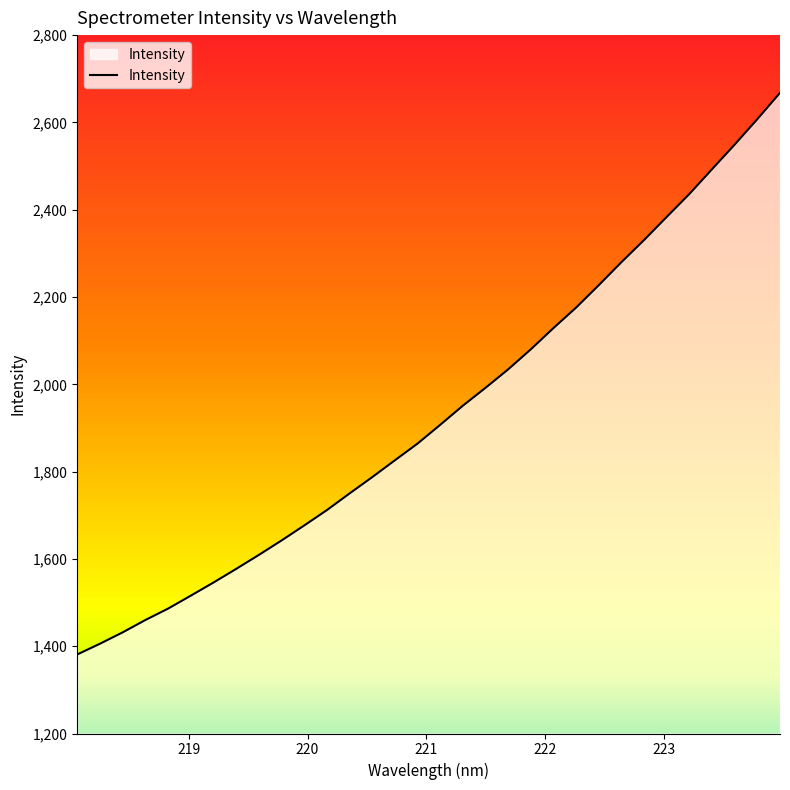

True or false: the data has more than 2 interior local peaks.

False